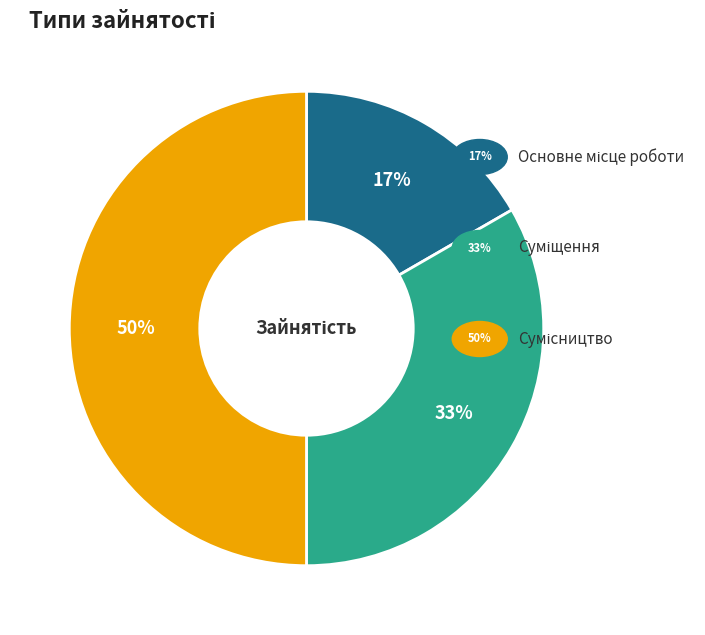

To the nearest percent, what is the difference between the largest and smallest slice percentages?

33%